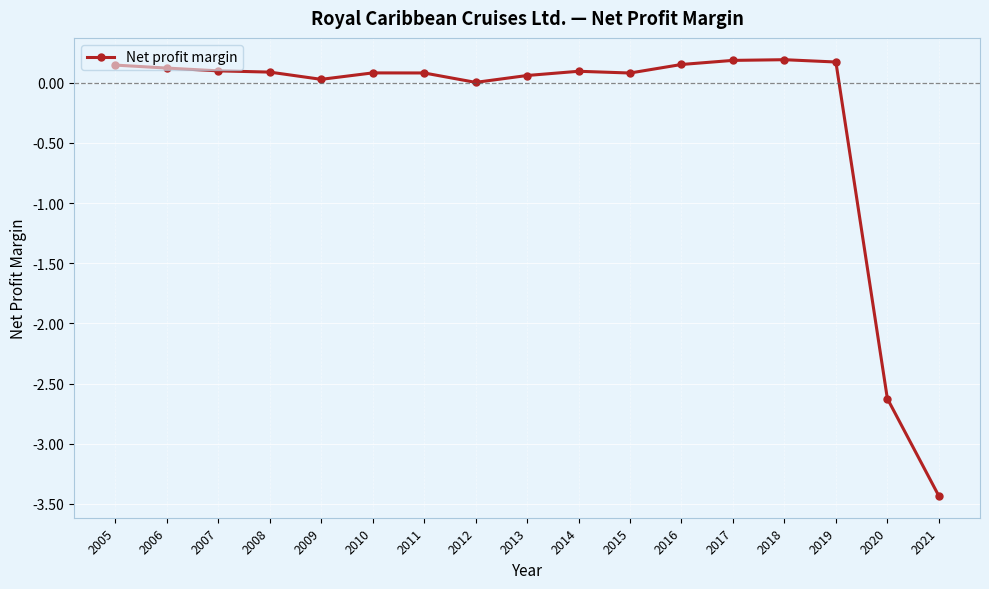

True or false: the data has more than 1 interior local peaks.

True